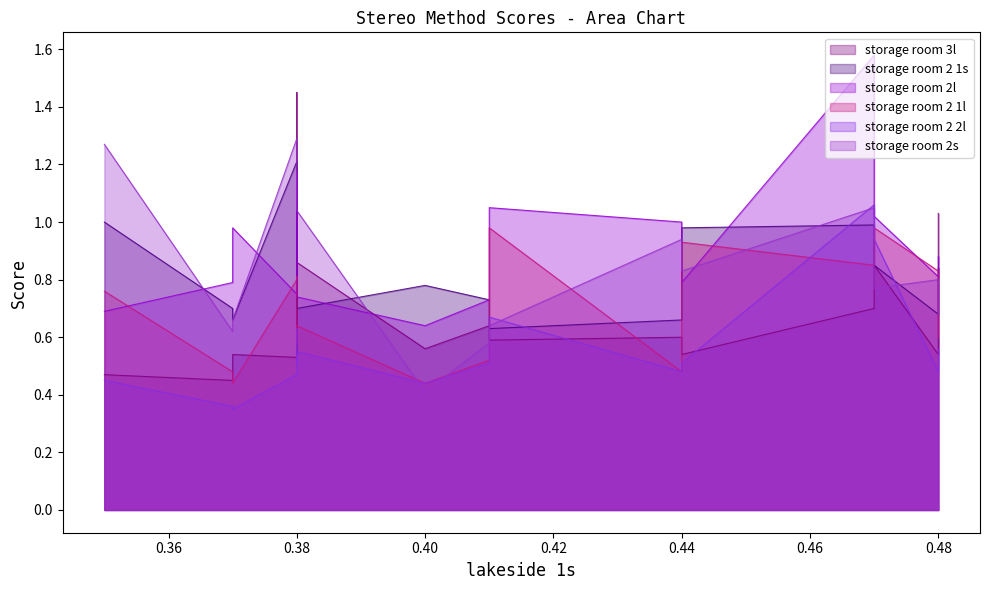

At how many categories does at least one series exceed 0?

16